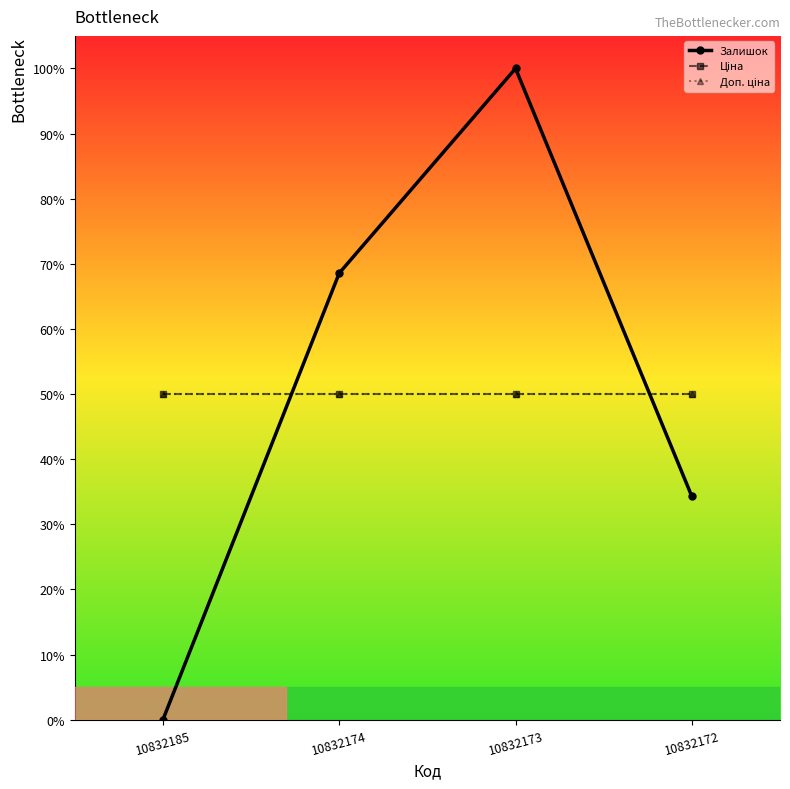

Does the chart have visible grid lines?

No